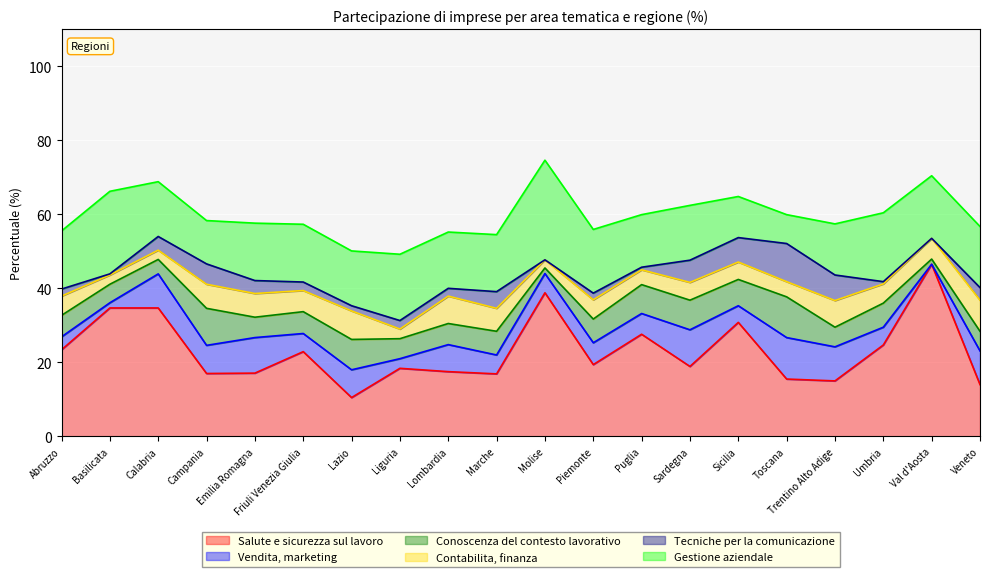

The value of Tecniche per la comunicazione at Liguria is 2.3. True or false?

True